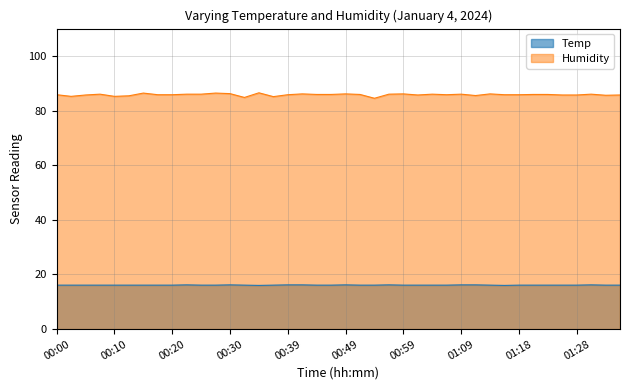

The value of Temp at 00:00 is 16.1. True or false?

True